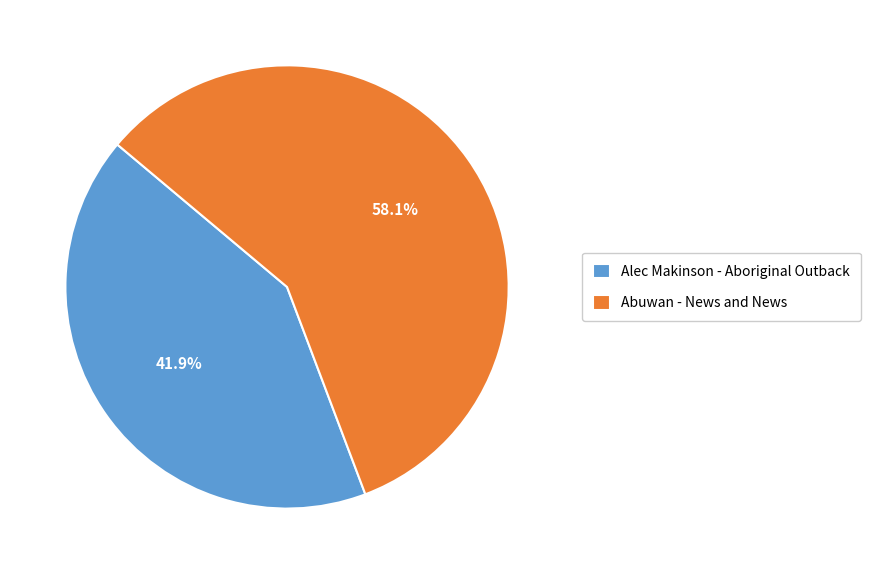

Between Alec Makinson - Aboriginal Outback and Abuwan - News and News, which is larger?

Abuwan - News and News